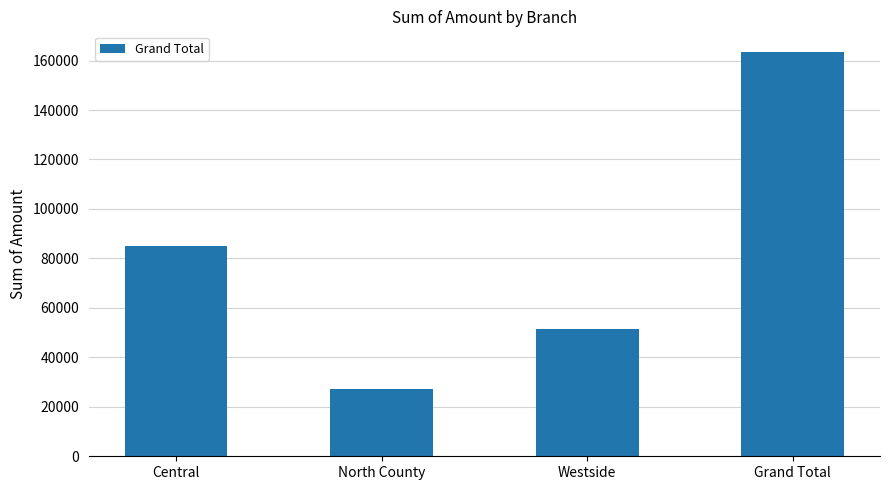

What is the smallest value displayed?

27076